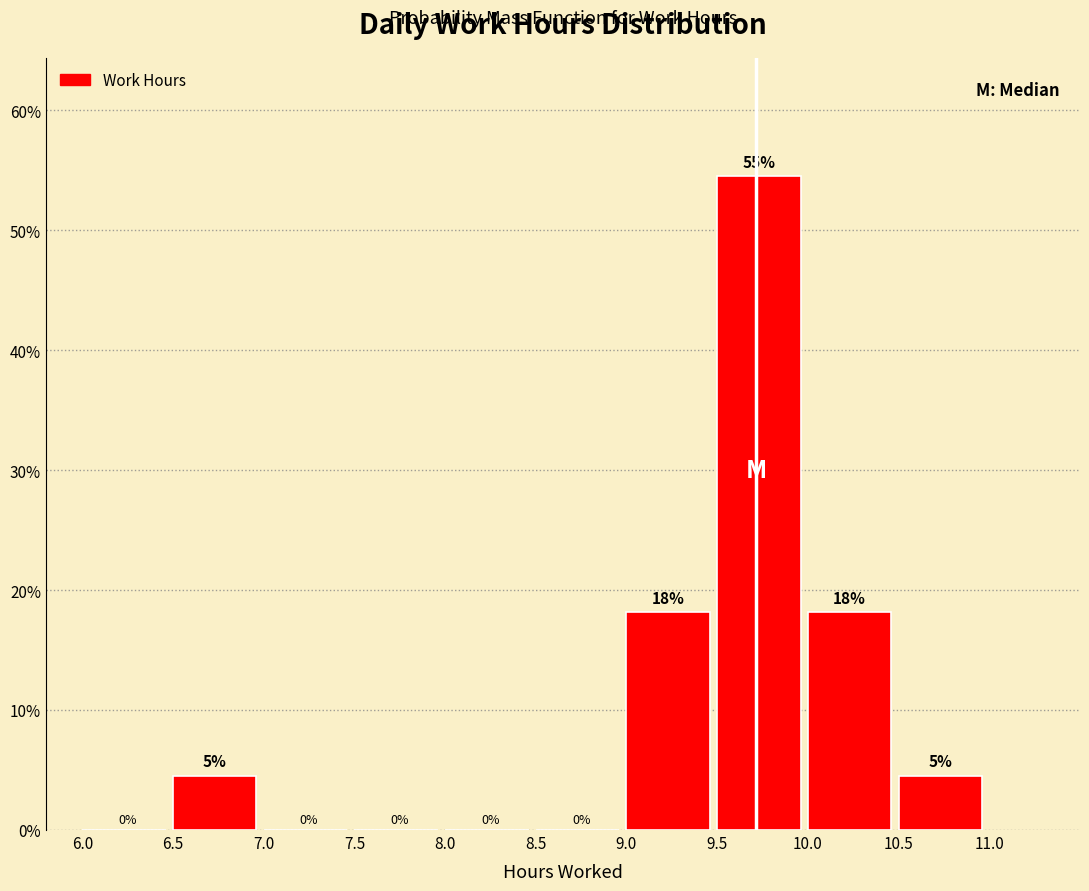

Over which range of the x-axis is the bar tallest?

9.5 to 10.0